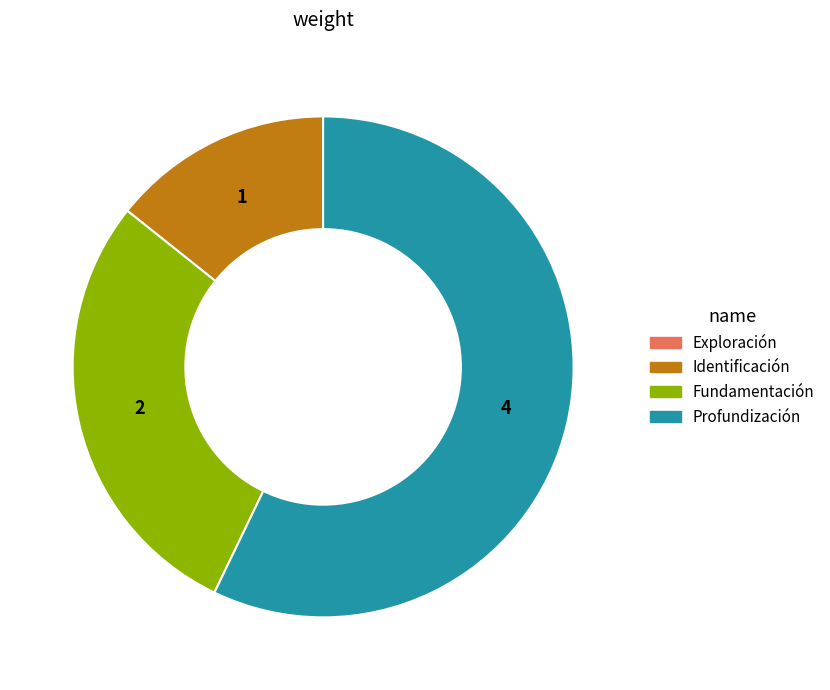

Is the sum of Identificación and Fundamentación greater than half?

No